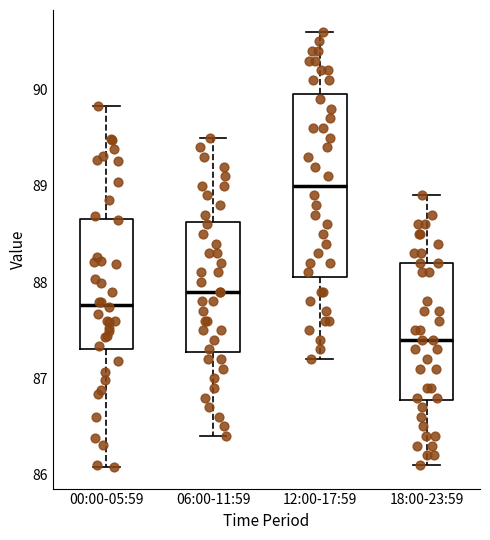

Which box's median line is the highest?

12:00-17:59